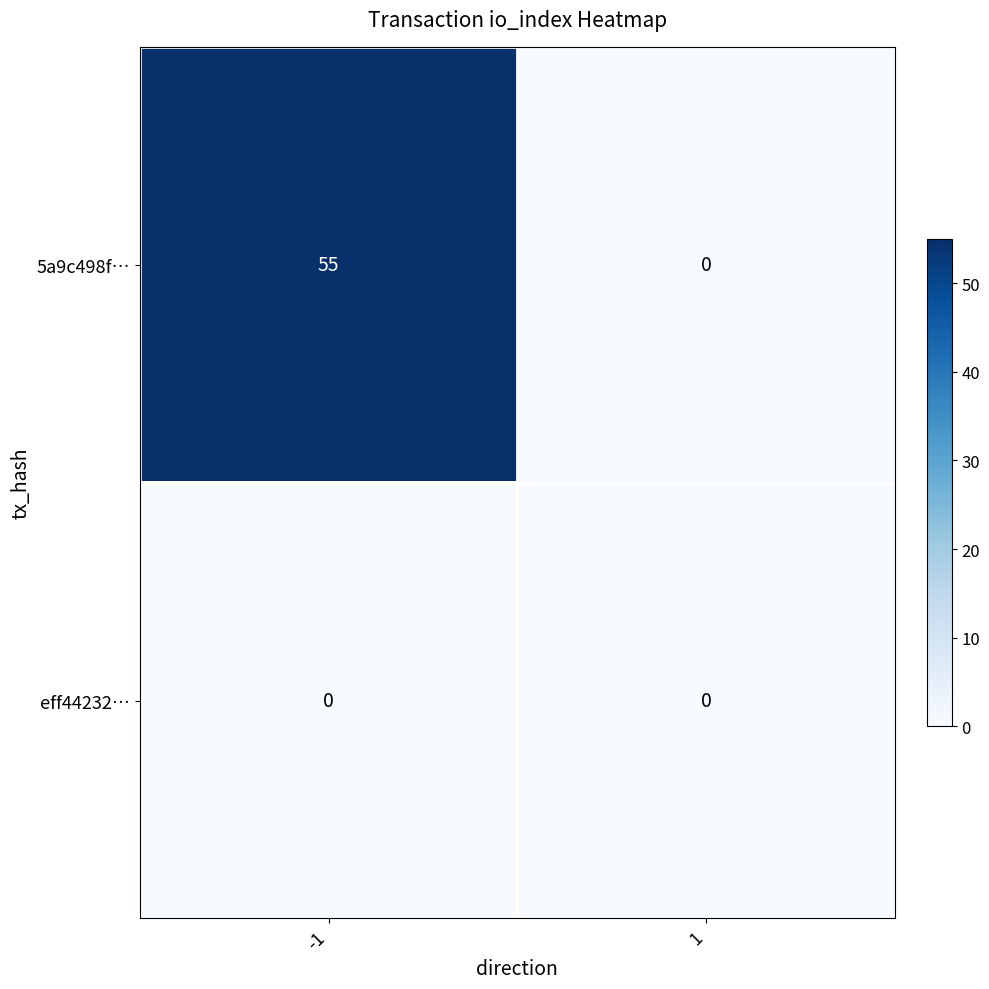

At -1, list the series in order from smallest to largest.

eff44232…, 5a9c498f…